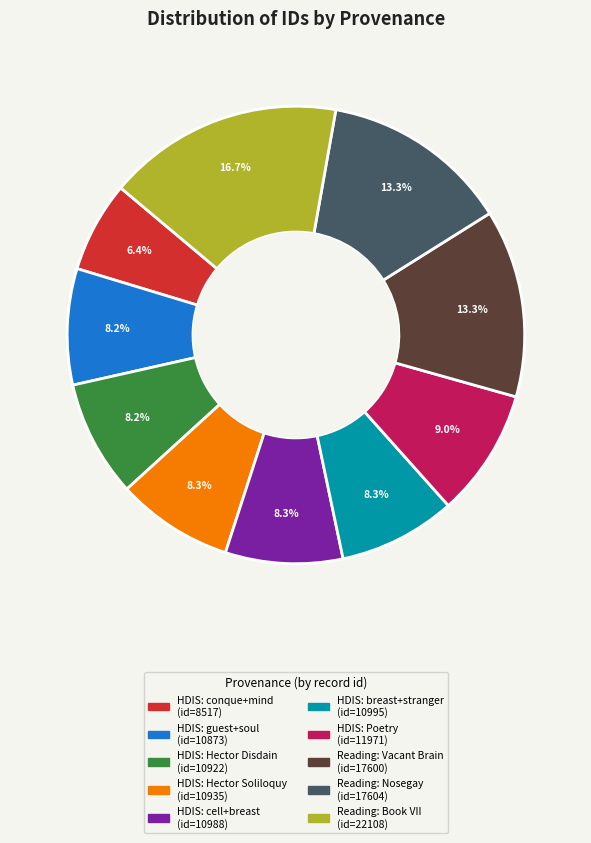

Is there any slice that represents more than half of the pie?

No